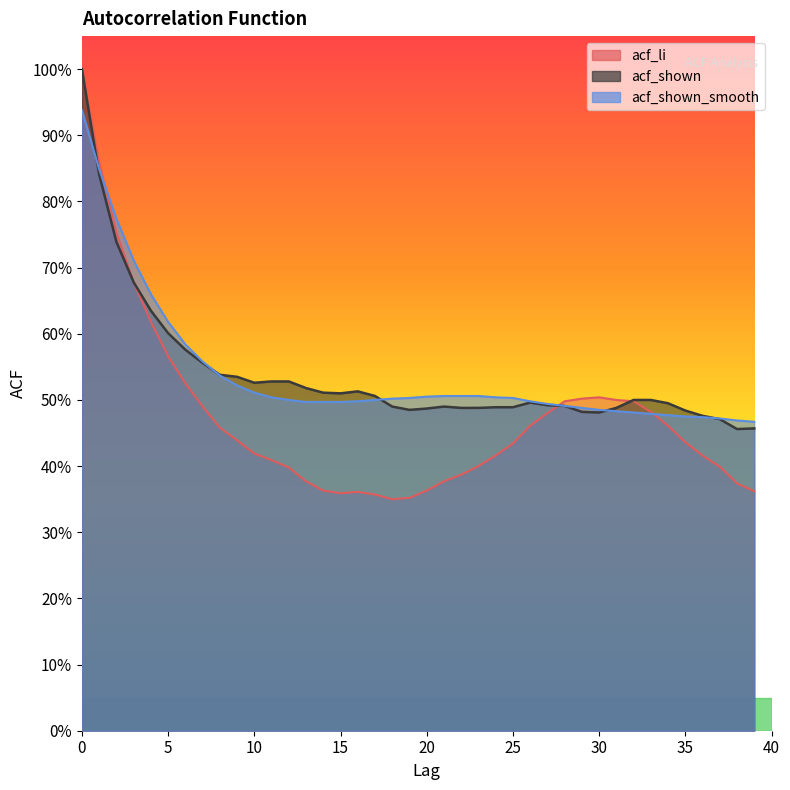

Which series has the widest spread of values?

acf_li